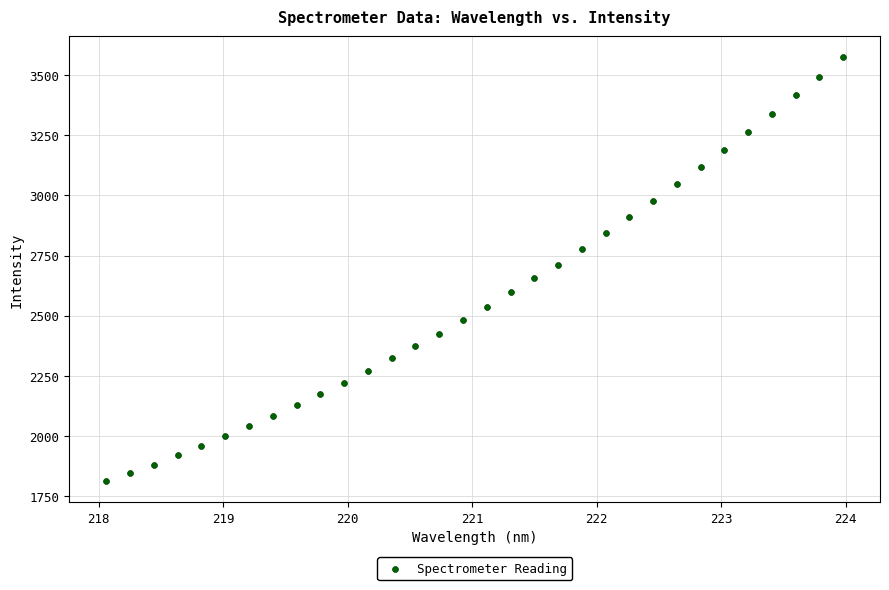

What is the range of Y values (max minus min)?

1761.3